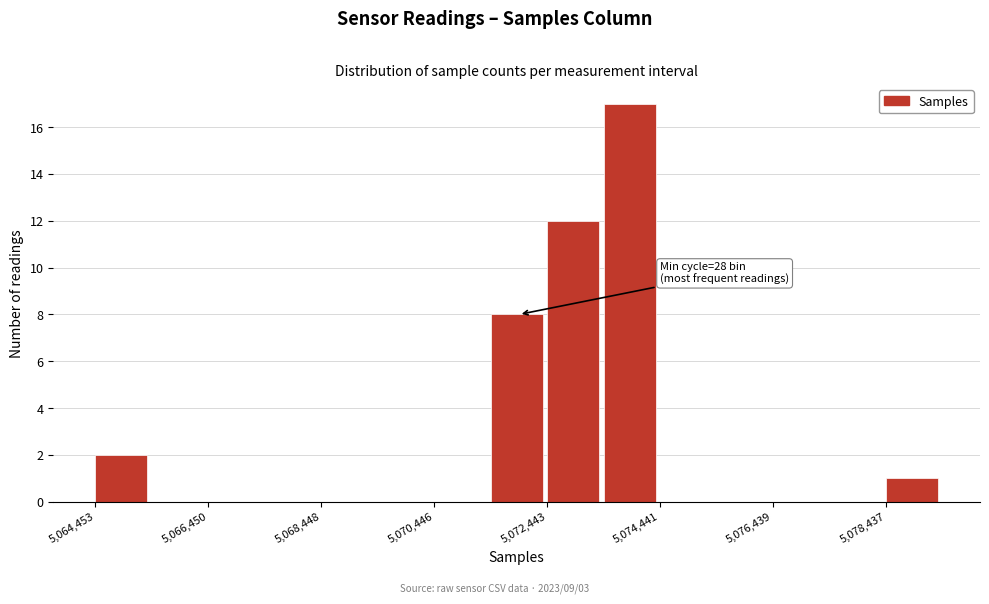

Over which range of the x-axis is the bar tallest?

5073400 to 5074400